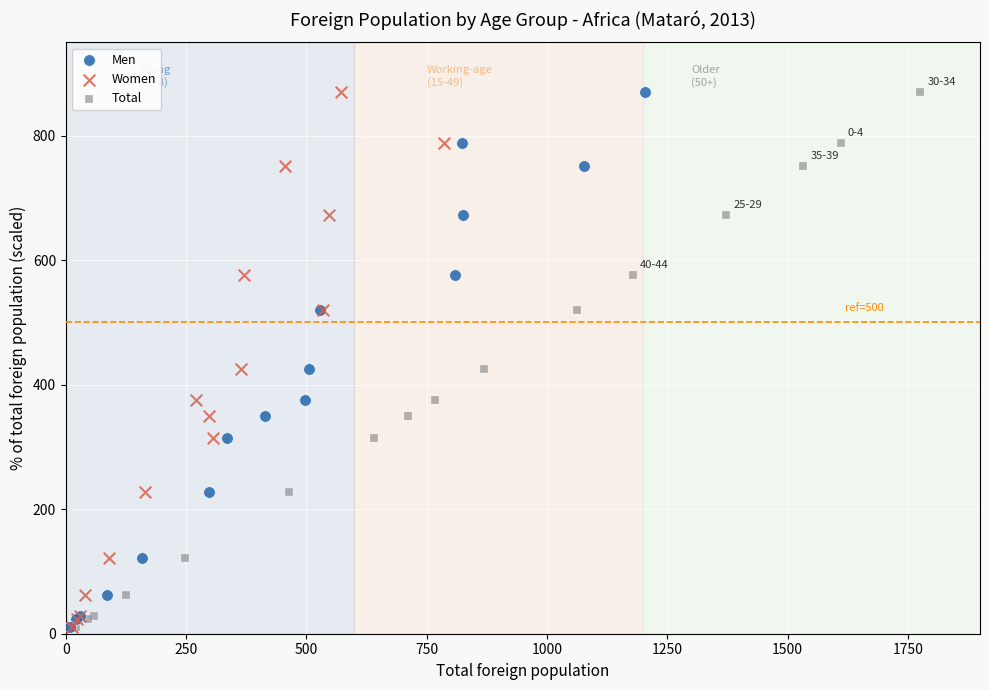

What are all the series names shown in the legend?

Men, Women, Total